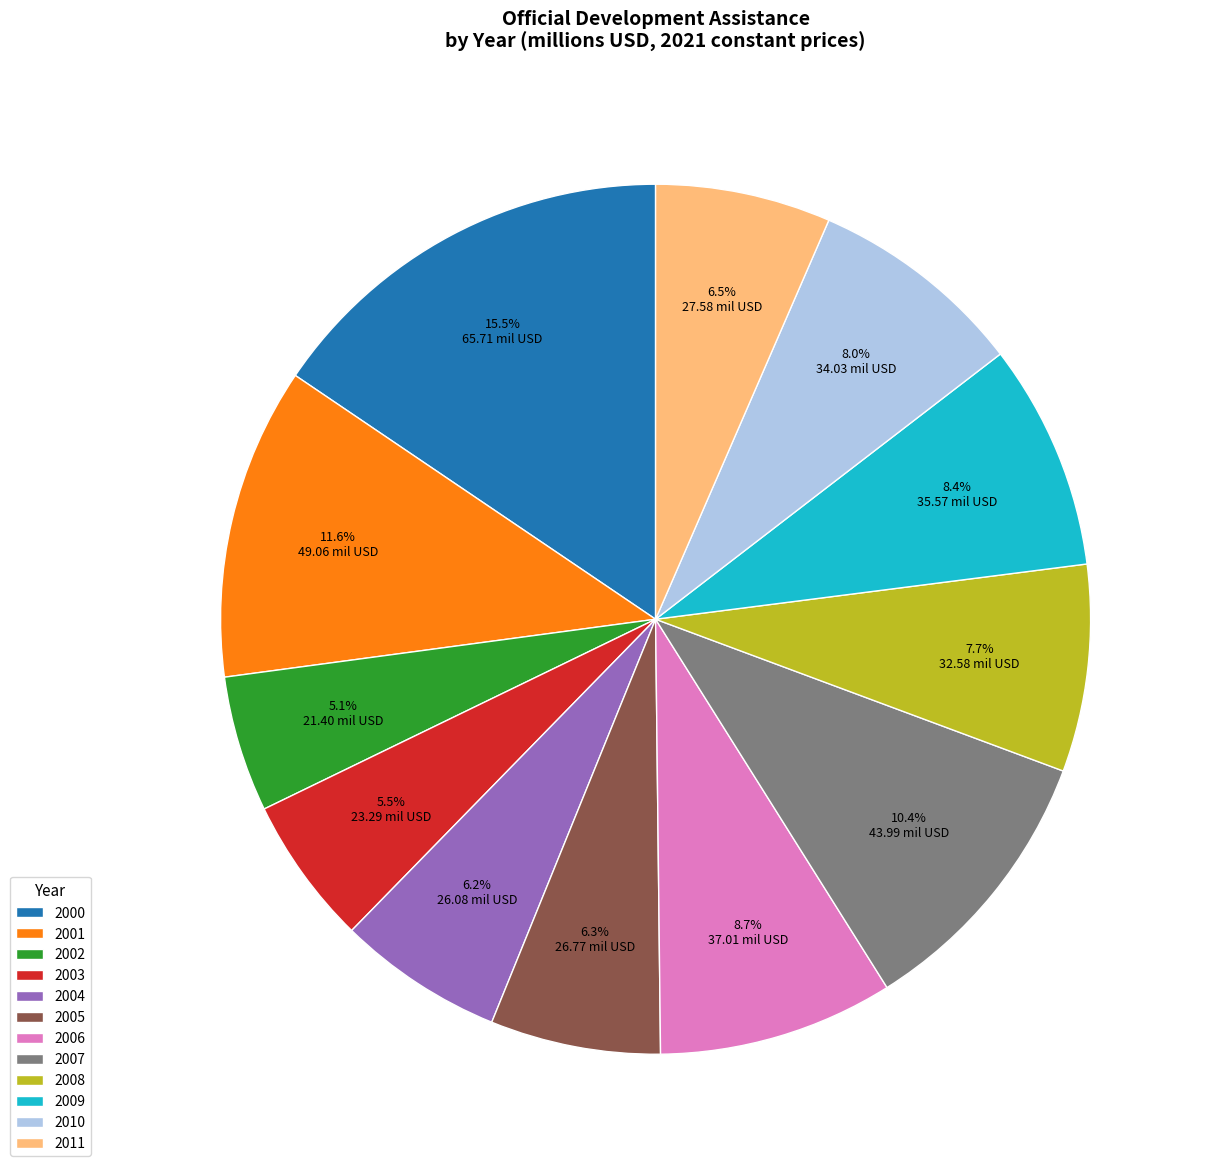

What percentage is the 2006 slice, to the nearest percent?

9%